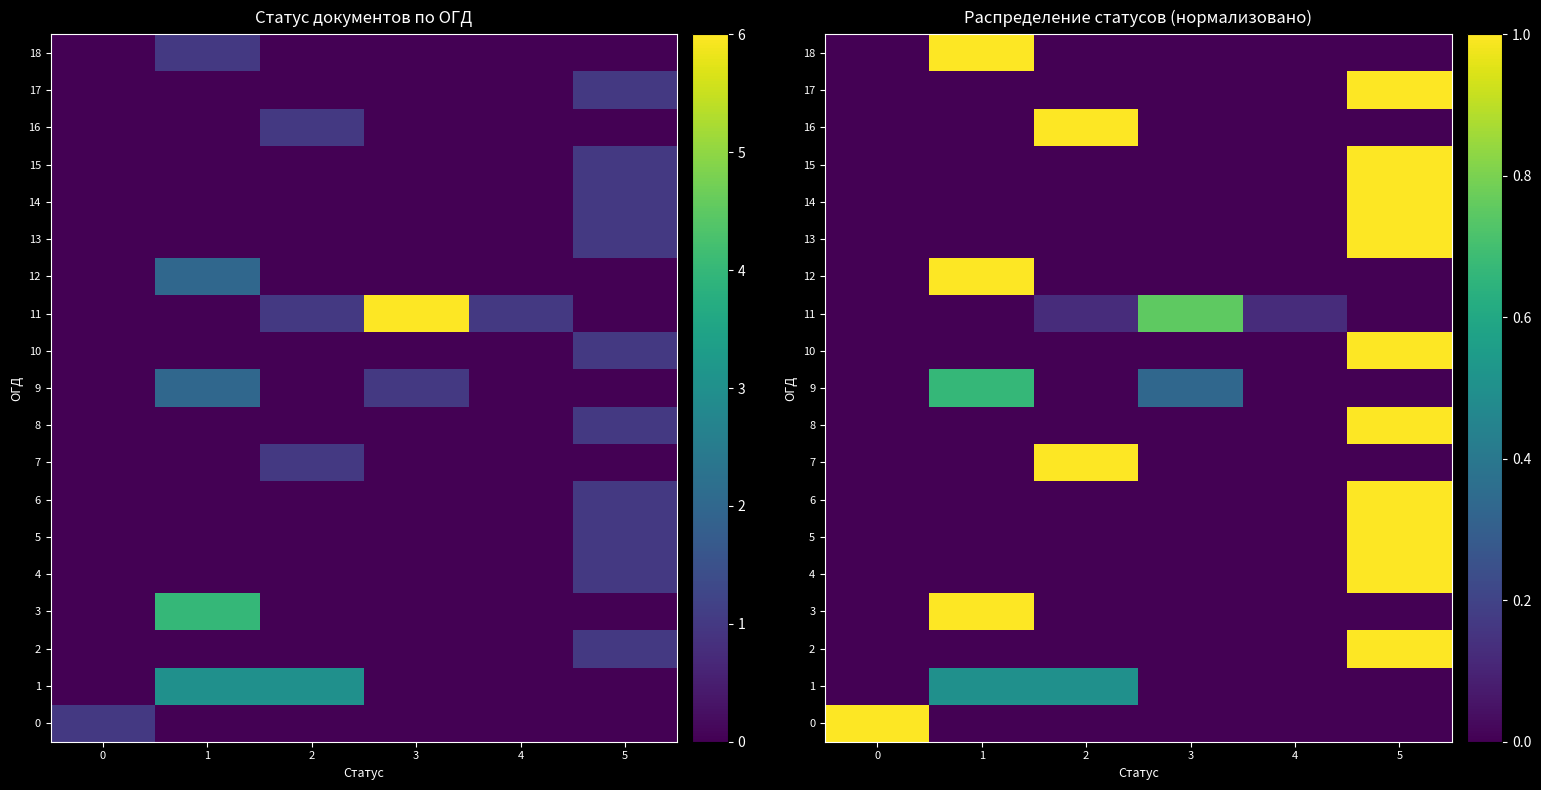

What is the difference between the highest and lowest values at 2?

1.0